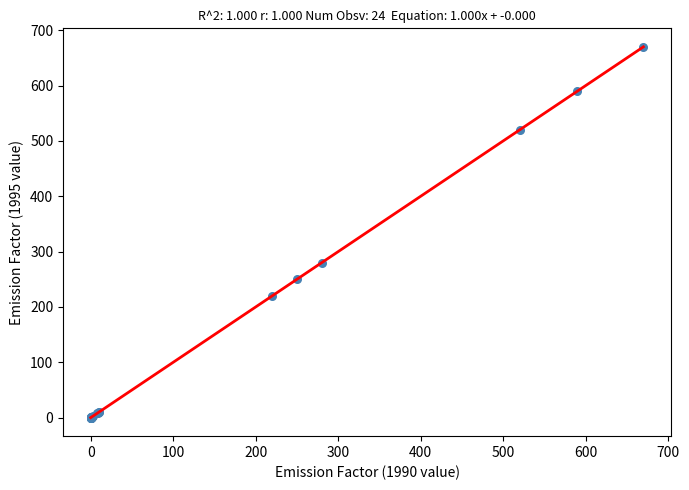

What Y value in the scatter plot is closest to 335?

280.0